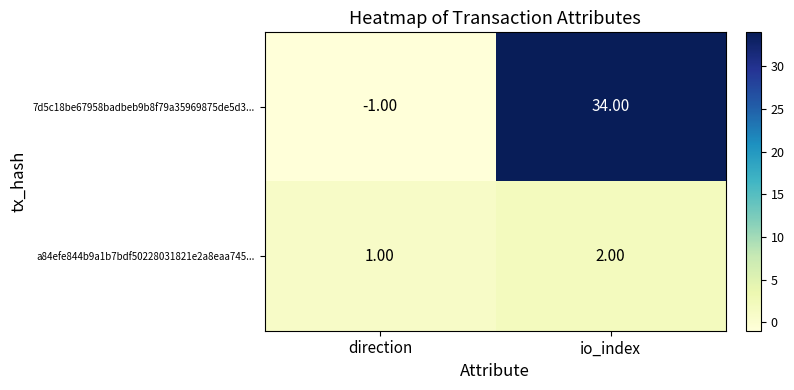

At which label is a84efe844b9a1b7bdf50228031821e2a8eaa745... closest to 1?

direction